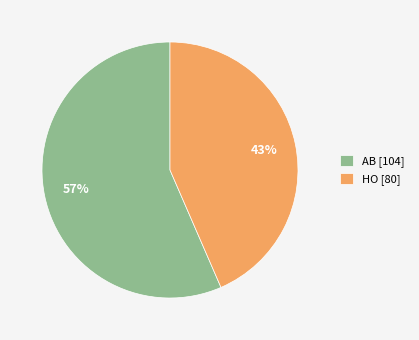

To the nearest percent, what is the average slice percentage?

50%